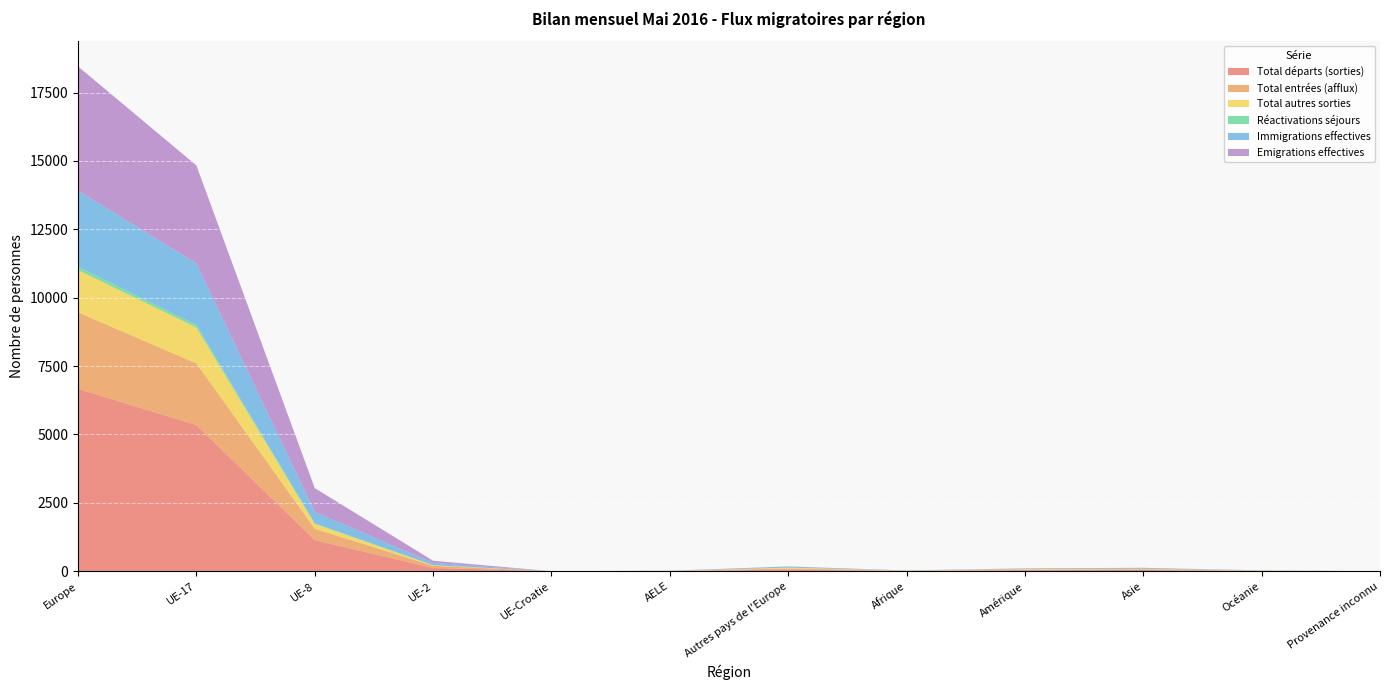

Reading right to left, what are all the values shown in this chart?

Total départs (sorties): 0	10	45	40	11	61	6	1	121	1134	5345	6668
Total entrées (afflux): 0	6	29	18	6	39	3	0	79	419	2256	2796
Total autres sorties: 0	9	19	21	6	33	3	0	21	179	1312	1548
Réactivations séjours: 0	0	1	1	0	0	1	0	3	20	96	120
Immigrations effectives: 0	6	27	18	6	39	3	0	79	418	2246	2785
Emigrations effectives: 0	1	5	8	1	4	3	0	81	870	3583	4541